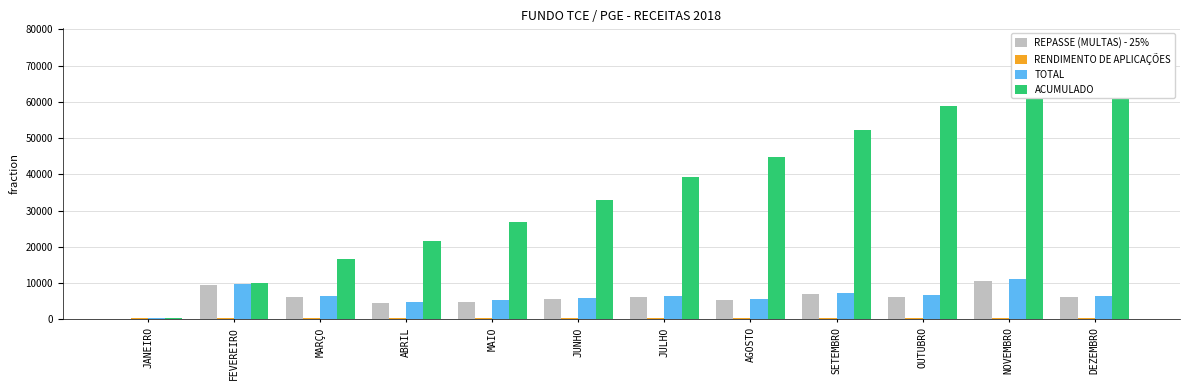

Reading left to right, what are all the values shown in this chart?

REPASSE (MULTAS) - 25%: JANEIRO=0.0	FEVEREIRO=9509.7	MARÇO=6207.8	ABRIL=4625.1	MAIO=4921.6	JUNHO=5658.1	JULHO=6091.1	AGOSTO=5270.3	SETEMBRO=6908.0	OUTUBRO=6234.3	NOVEMBRO=10698.7	DEZEMBRO=6178.4
RENDIMENTO DE APLICAÇÕES: JANEIRO=335.1	FEVEREIRO=285.5	MARÇO=327.6	ABRIL=319.8	MAIO=321.2	JUNHO=322.6	JULHO=339.4	AGOSTO=393.2	SETEMBRO=339.5	OUTUBRO=430.4	NOVEMBRO=403.6	DEZEMBRO=372.7
TOTAL: JANEIRO=335.1	FEVEREIRO=9795.2	MARÇO=6535.4	ABRIL=4944.8	MAIO=5242.8	JUNHO=5980.6	JULHO=6430.5	AGOSTO=5663.4	SETEMBRO=7247.5	OUTUBRO=6664.7	NOVEMBRO=11102.3	DEZEMBRO=6551.1
ACUMULADO: JANEIRO=335.1	FEVEREIRO=10130.3	MARÇO=16665.6	ABRIL=21610.5	MAIO=26853.2	JUNHO=32833.9	JULHO=39264.4	AGOSTO=44927.8	SETEMBRO=52175.3	OUTUBRO=58840.0	NOVEMBRO=69942.3	DEZEMBRO=76493.4